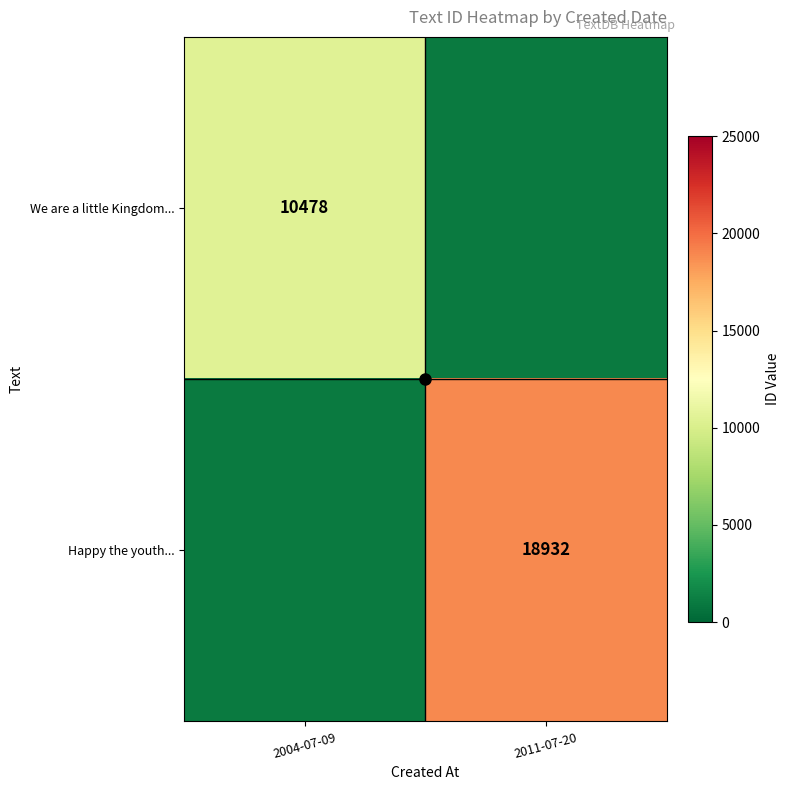

Which series changed the most between 2004-07-09 and 2011-07-20?

Happy the youth...